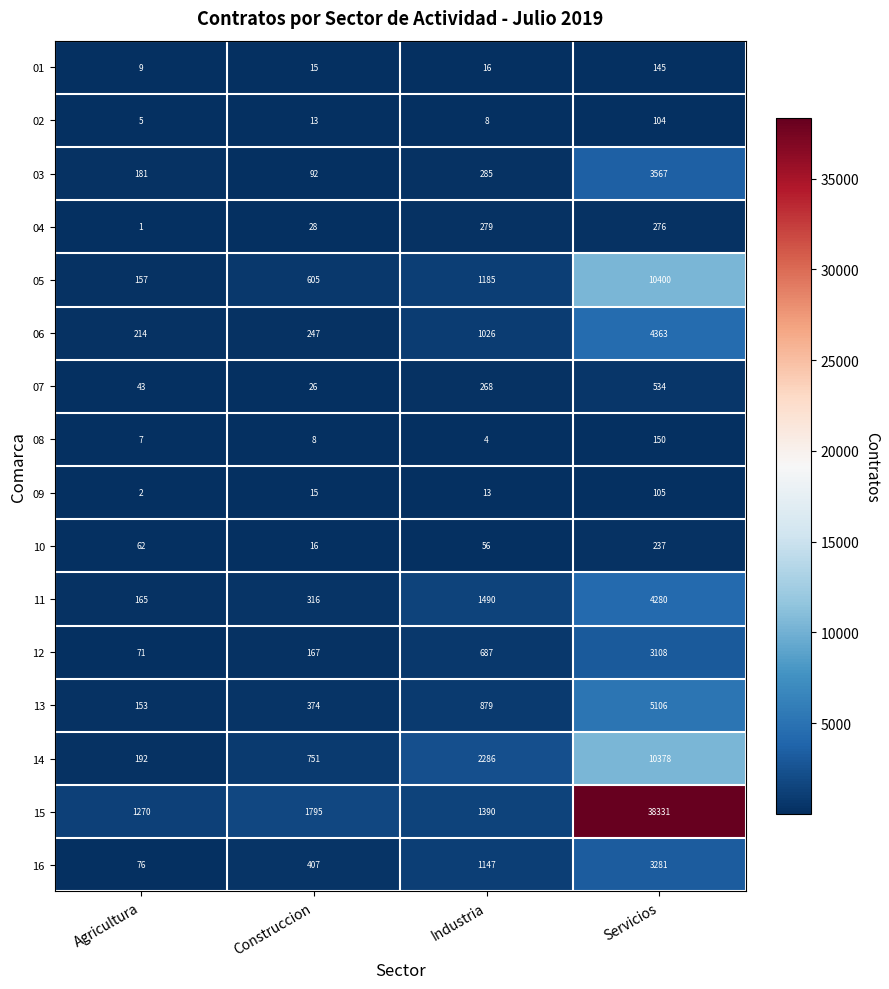

At which category does the chart reach its minimum across all series?

Agricultura